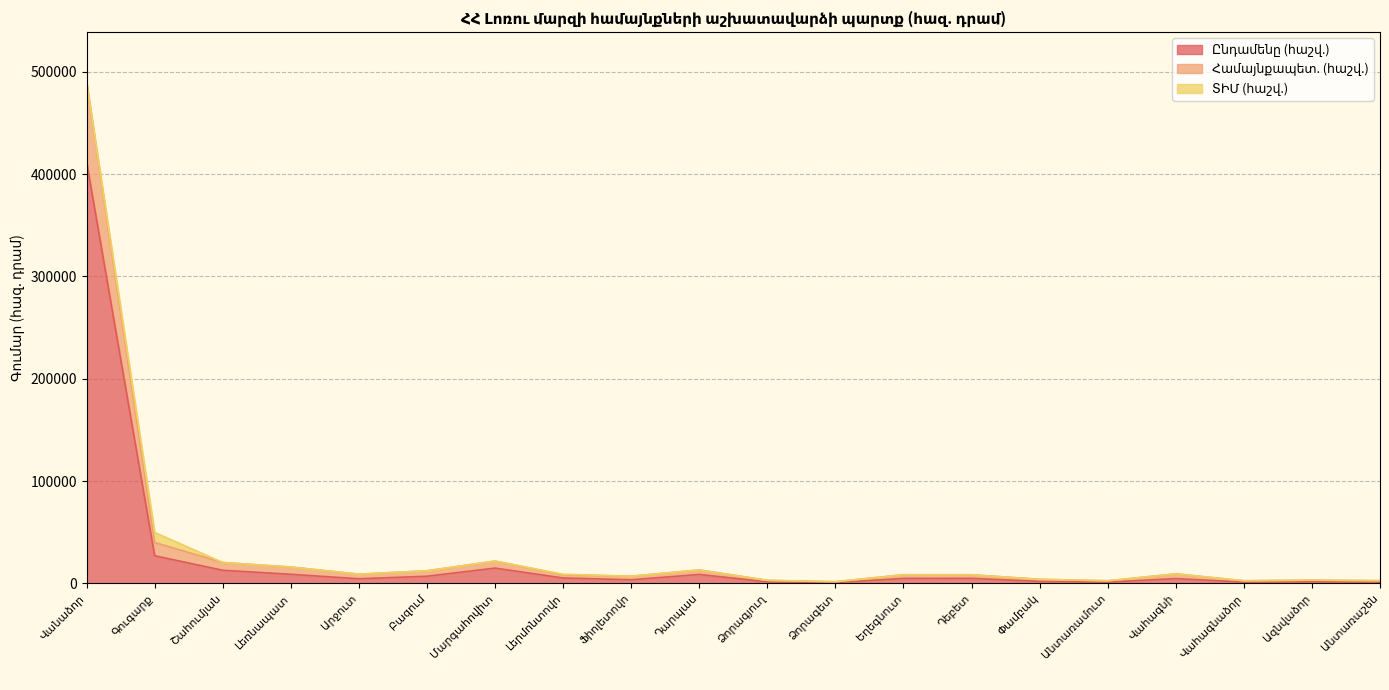

What is the label of the 6th point from the right?

Փամբակ